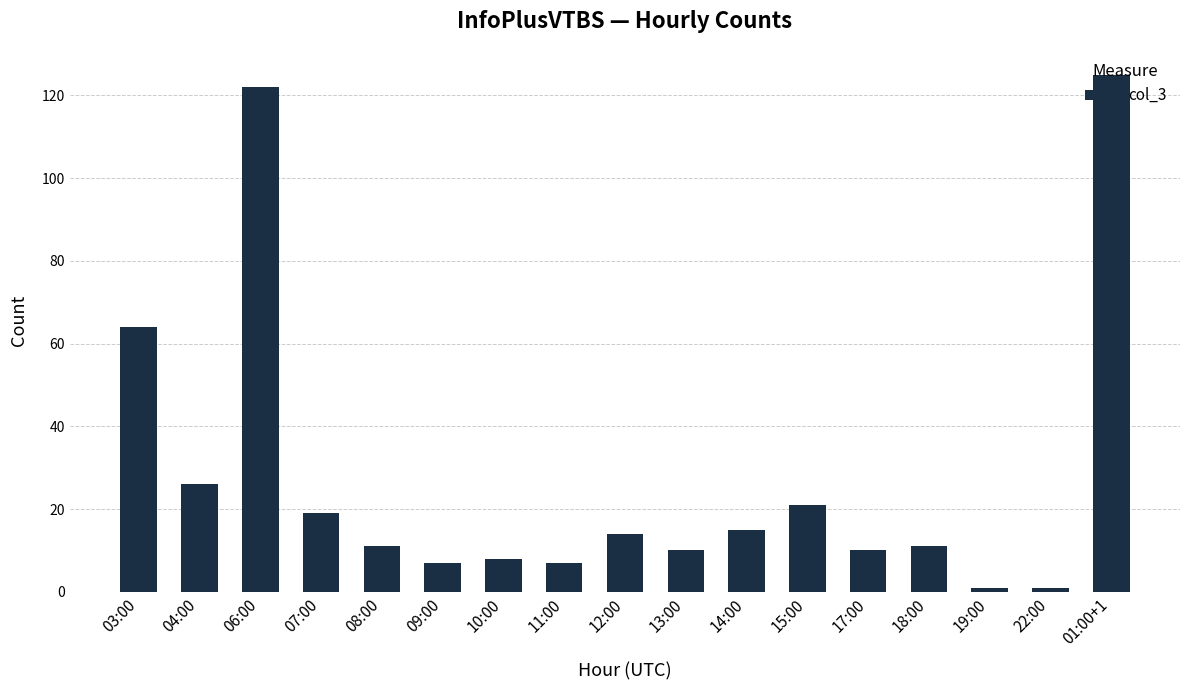

The chart shows a value of 14 at 12:00. True or false?

True